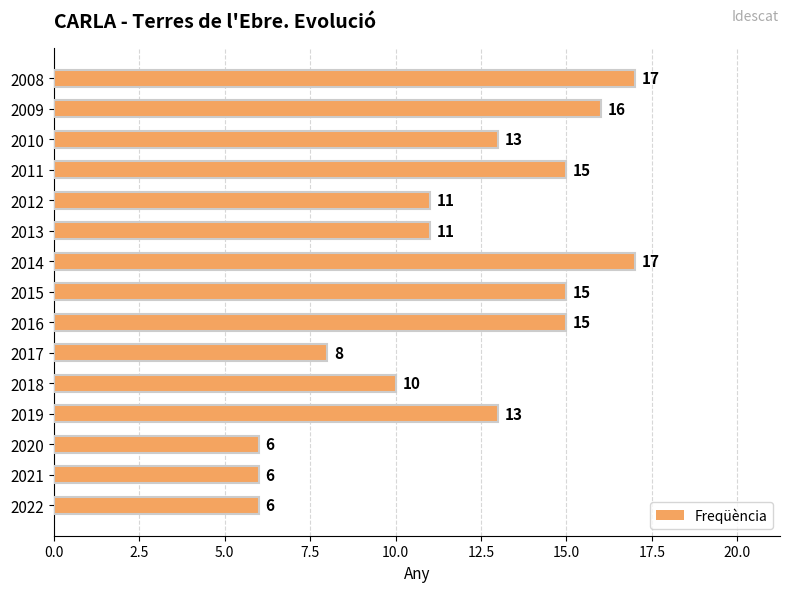

The chart shows a value of 10 at 2022. True or false?

False